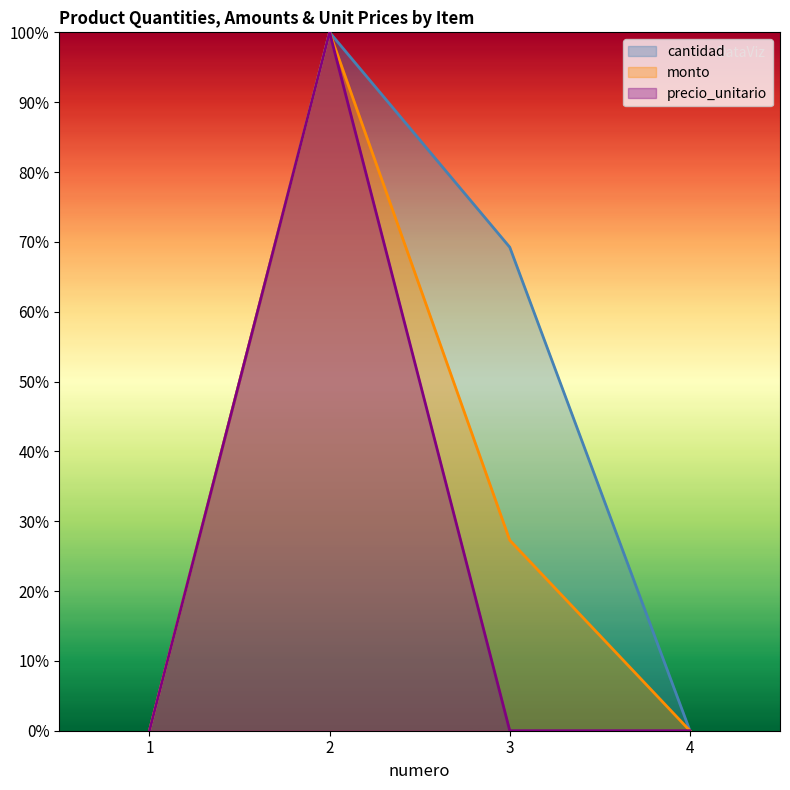

Which category has the lowest value in the cantidad series?

1